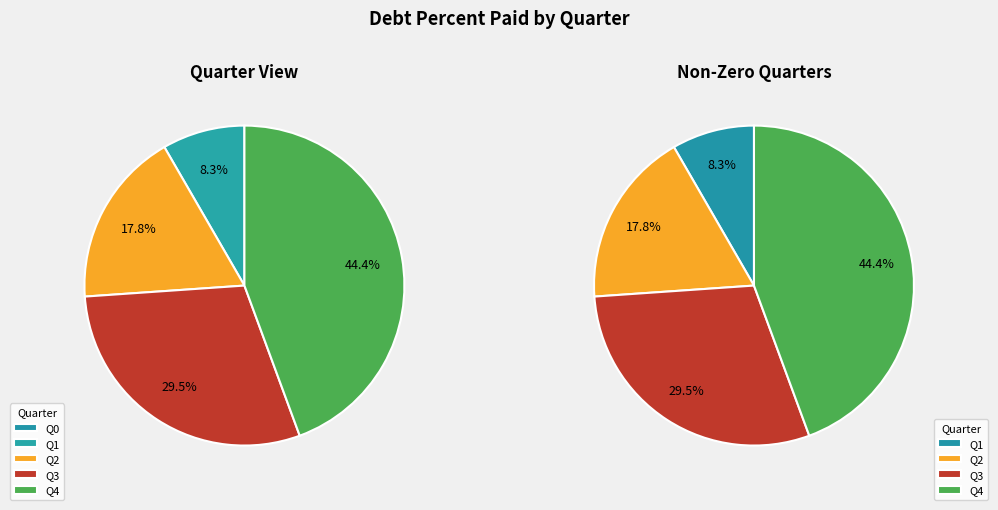

Count the number of slices in the pie.

5